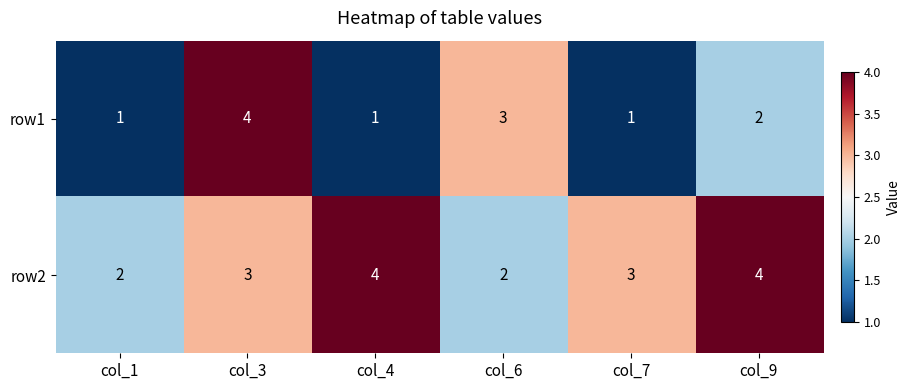

Reading left to right, transcribe all the data shown in this chart.

row1: 1	4	1	3	1	2
row2: 2	3	4	2	3	4